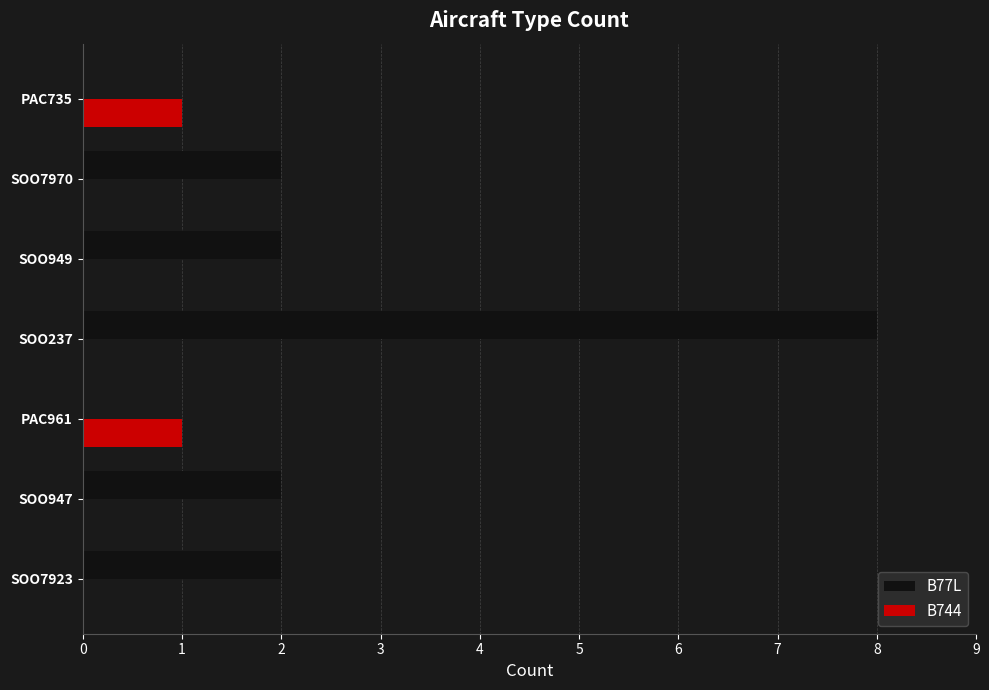

What is the maximum value for B77L?

8